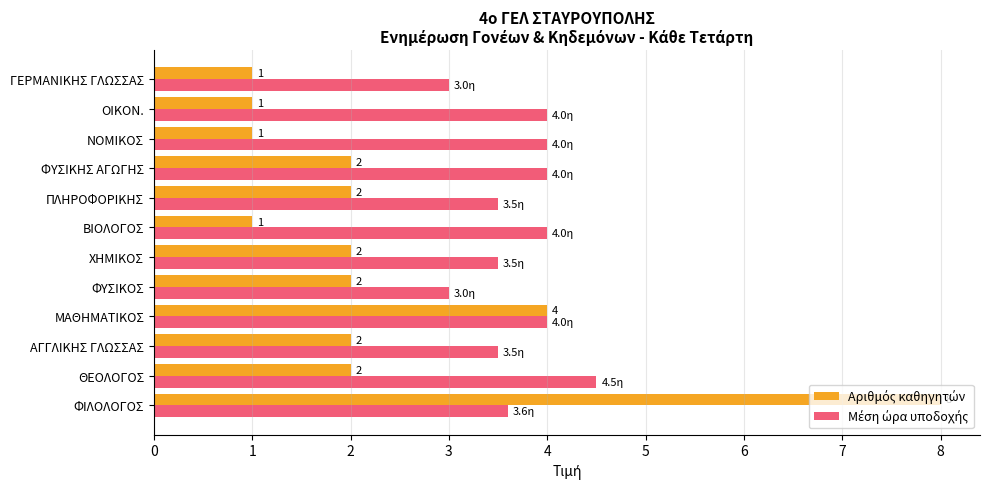

What is the difference between the highest and lowest values at ΦΥΣΙΚΗΣ ΑΓΩΓΗΣ?

2.0